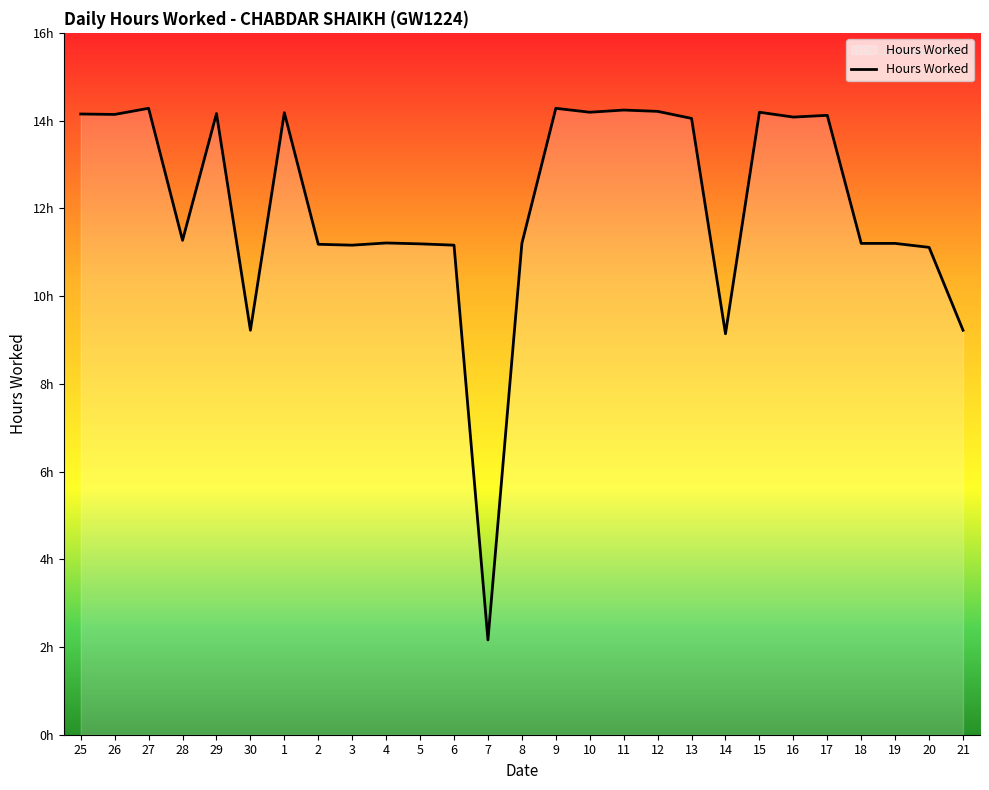

Is this an area chart (filled region under the line)?

Yes